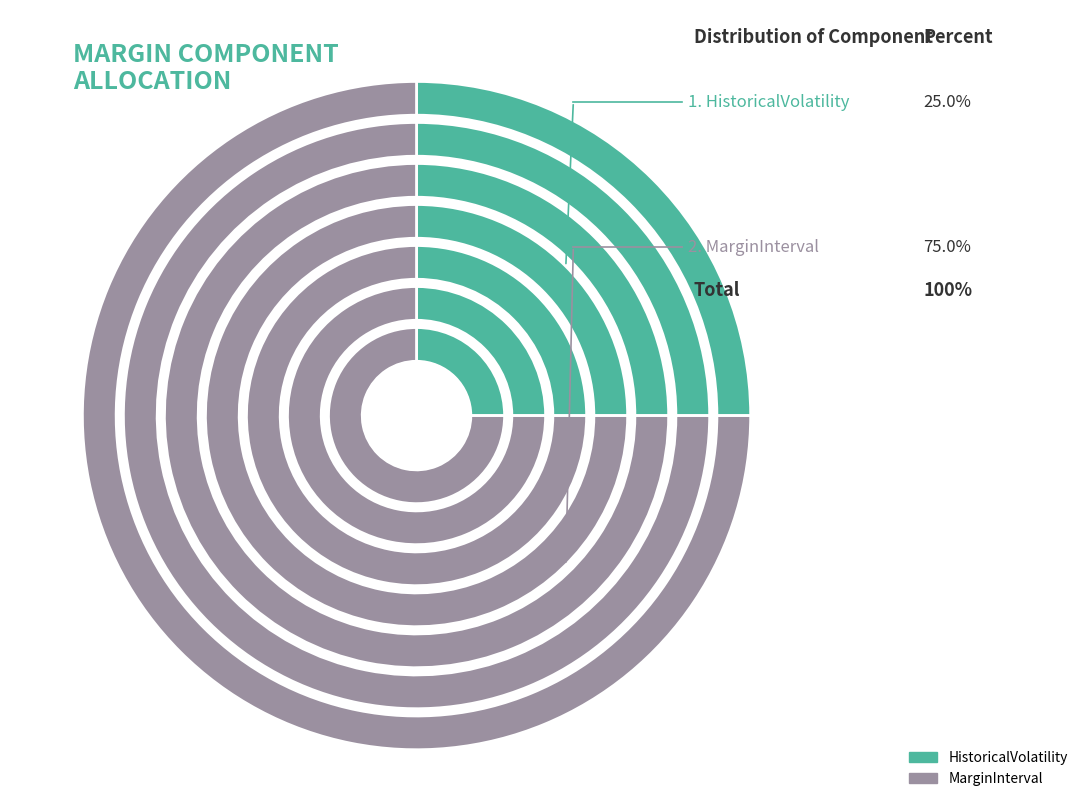

What portion of the pie excludes LiquidityPremium?

100.0%